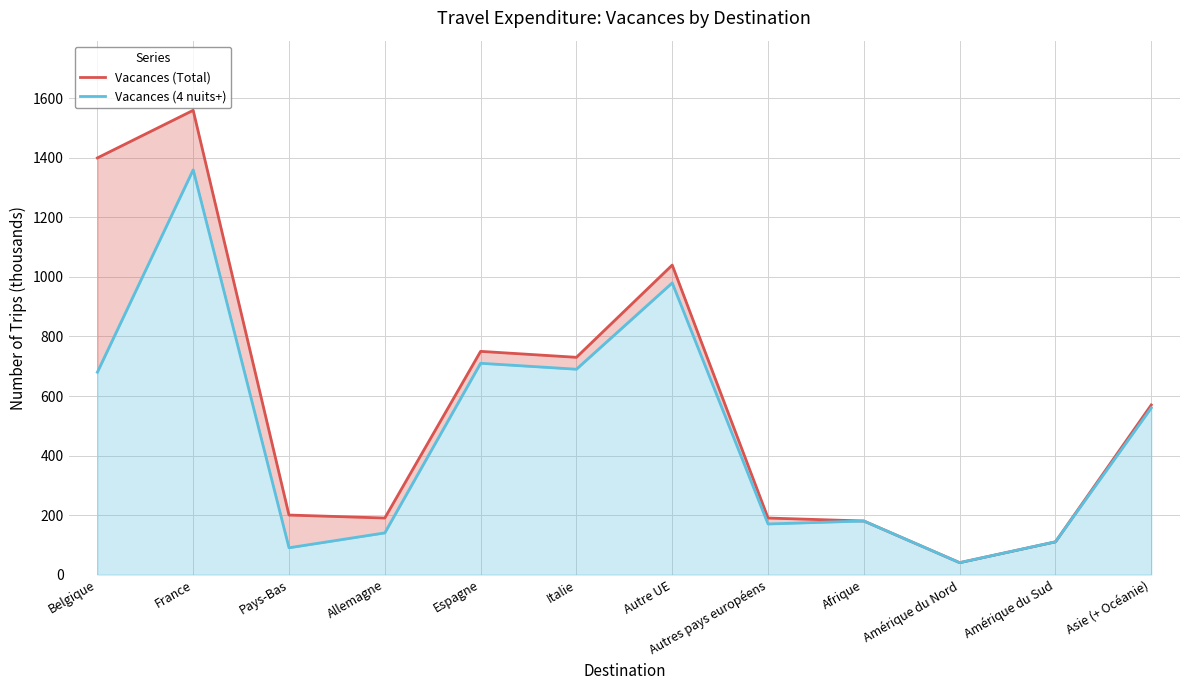

Rank the series by their average value, from highest to lowest.

Vacances (Total), Vacances (4 nuits+)